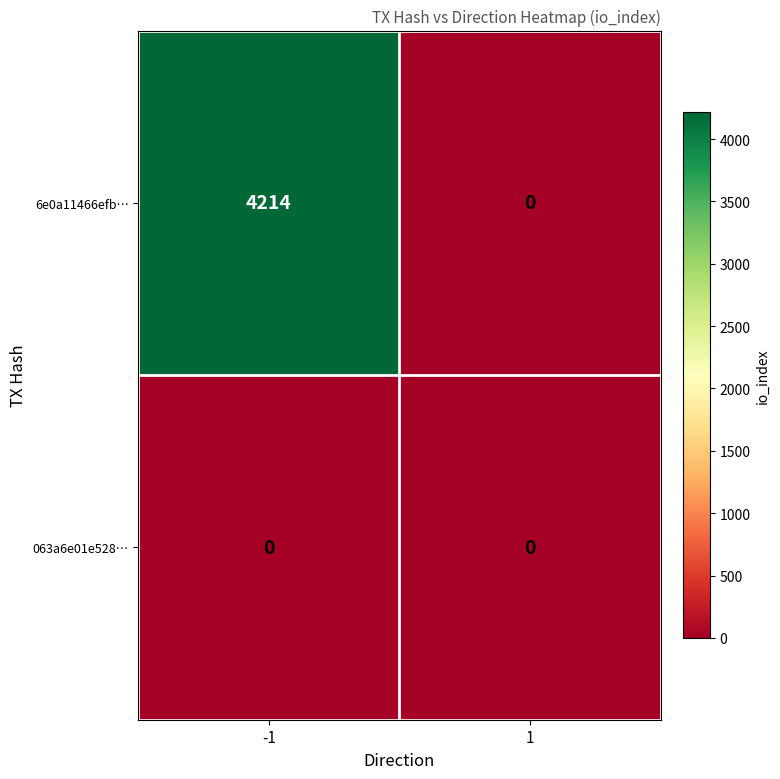

List the series in order of their overall mean, highest first.

6e0a11466efb…, 063a6e01e528…